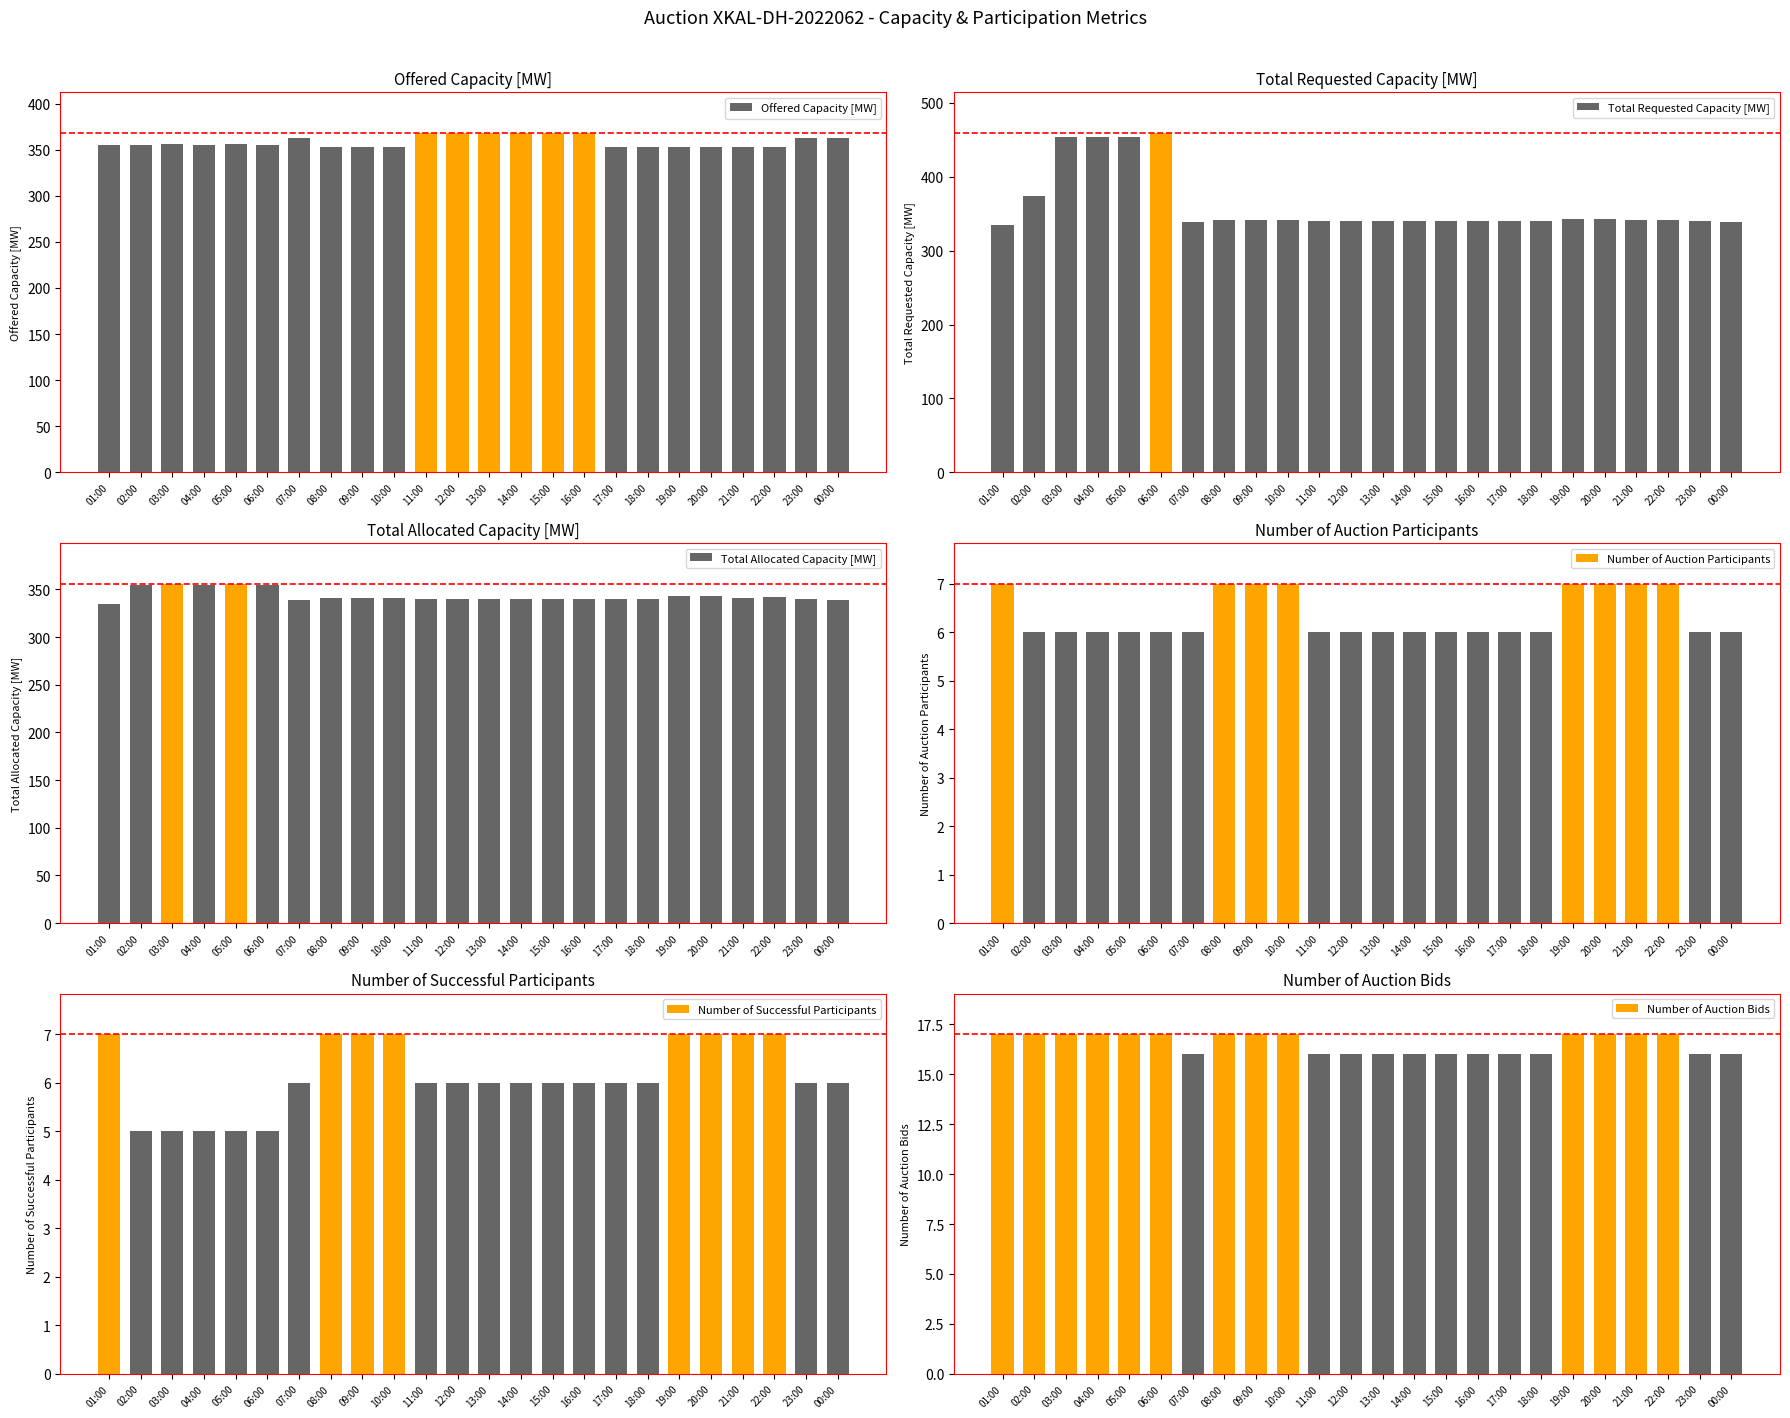

What is the difference between the maximum and minimum values in the Number of Successful Participants series?

2